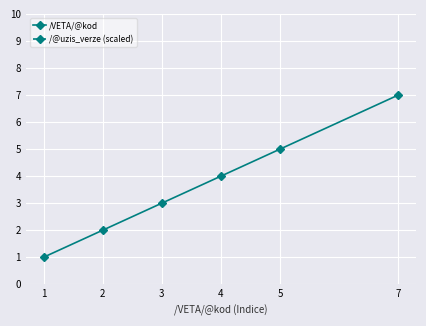

Reading left to right, what are all the values shown in this chart?

/VETA/@kod: 1=1.0	2=2.0	3=3.0	4=4.0	5=5.0	7=7.0
/@uzis_verze (scaled): 1=12.5	2=12.5	3=12.5	4=12.5	5=12.5	7=12.5